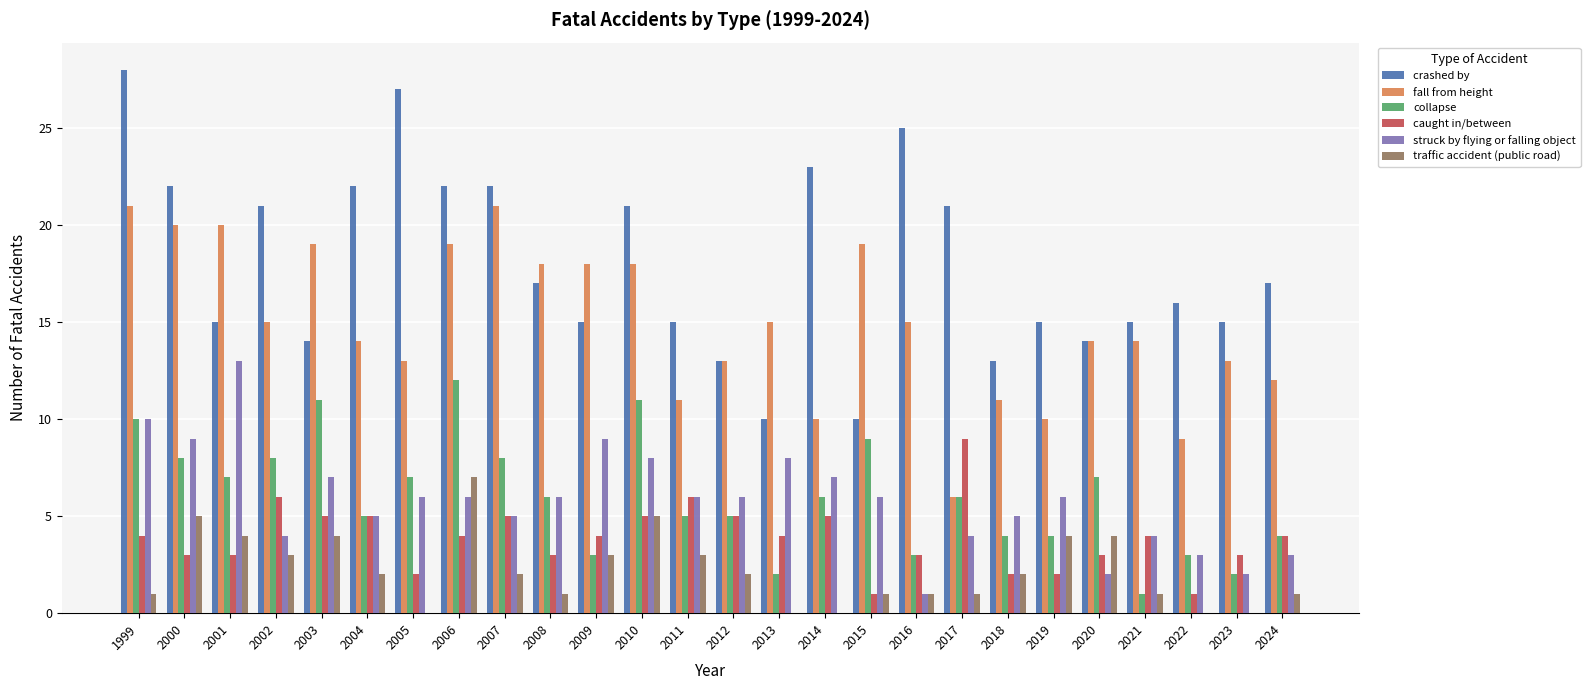

How many data points does each series have?

26